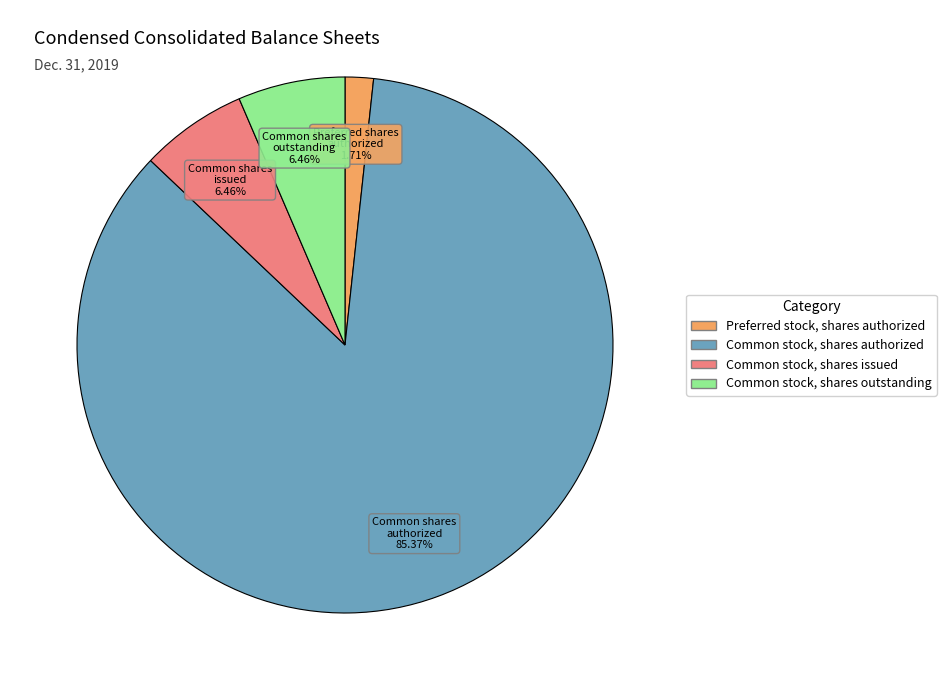

Is there a majority slice in this chart?

Yes